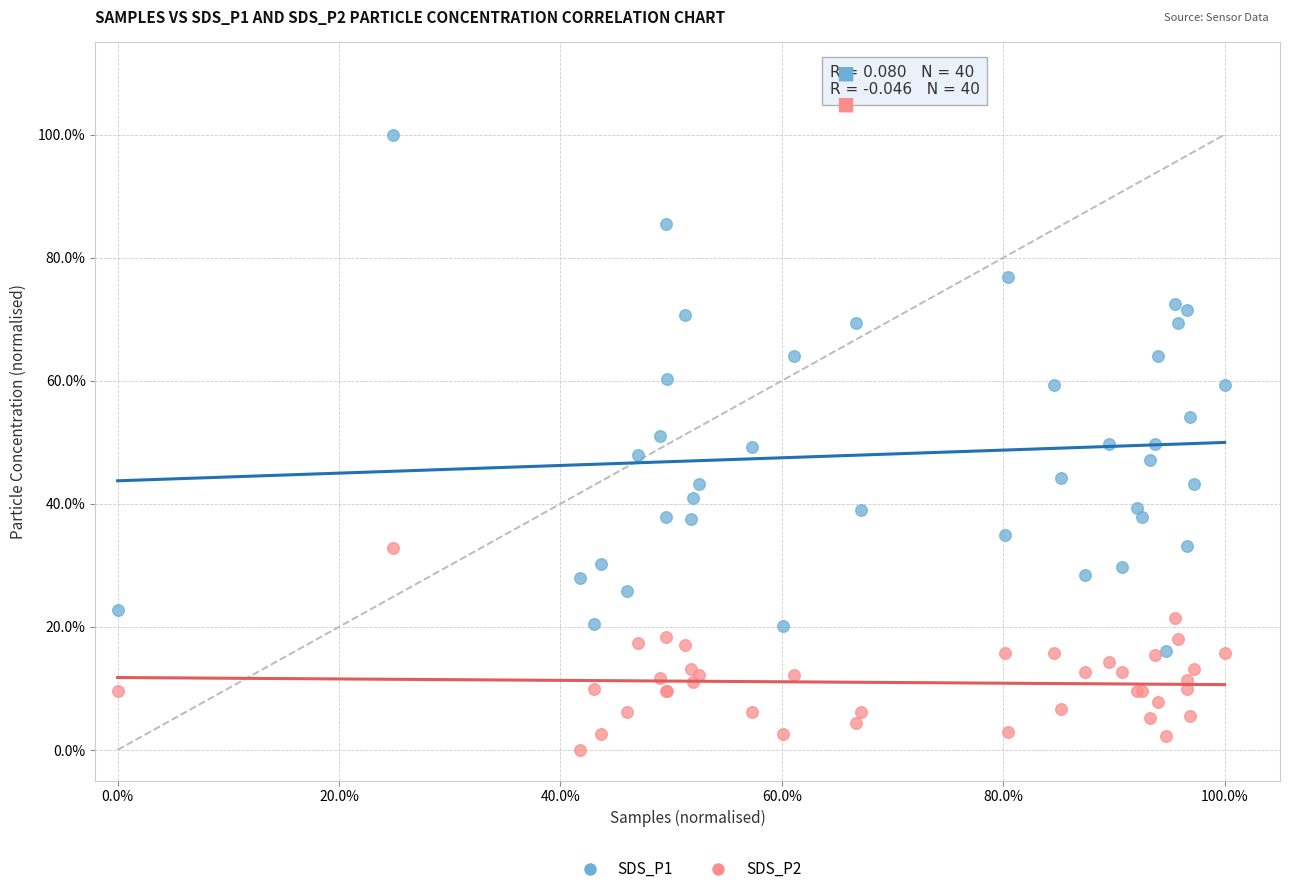

What are all the series names shown in the legend?

SDS_P1, SDS_P2